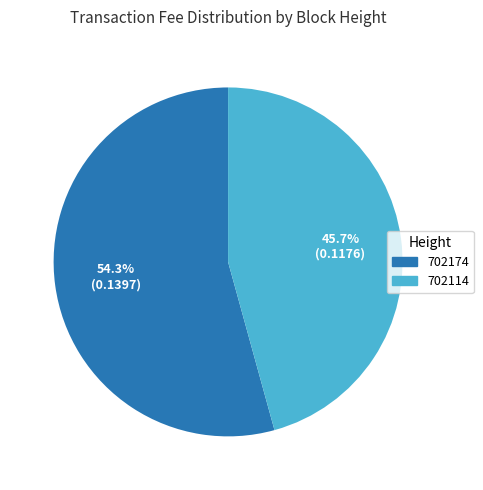

Which category accounts for the majority?

702174